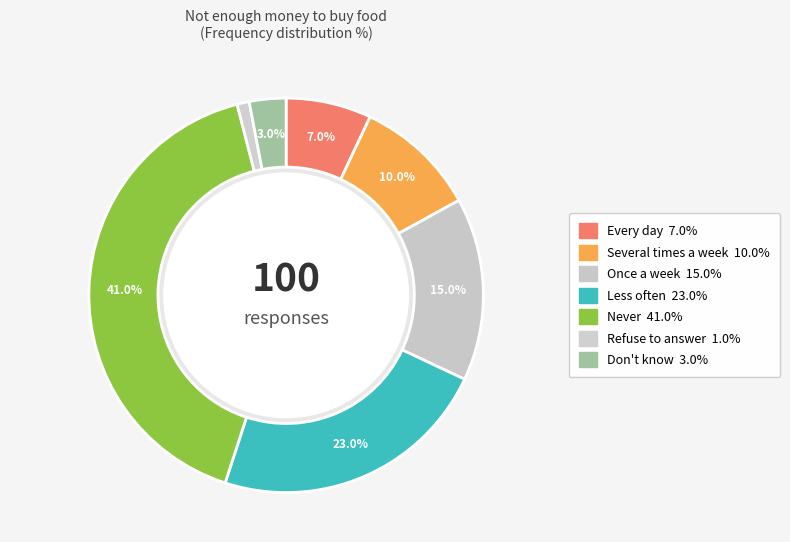

Rank the categories by value from lowest to highest.

Refuse to answer, Don't know, Every day, Several times a week, Once a week, Less often, Never